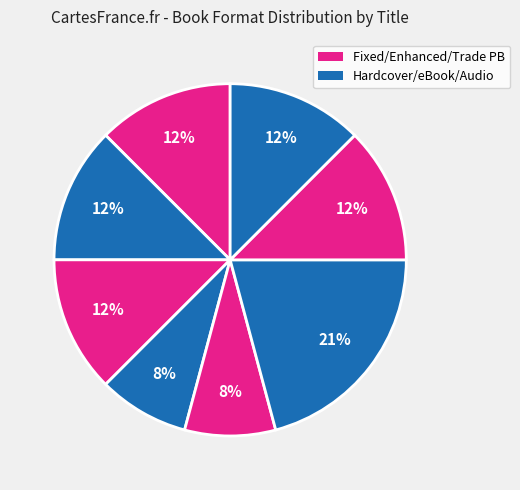

Rank the categories by value from highest to lowest.

Extra Credit, Annette Feels Free, Amina's Voice, Only Road, Lunch Money, Ma Dear's Aprons, All Different Now, Queen Victoria's Bathing Machine